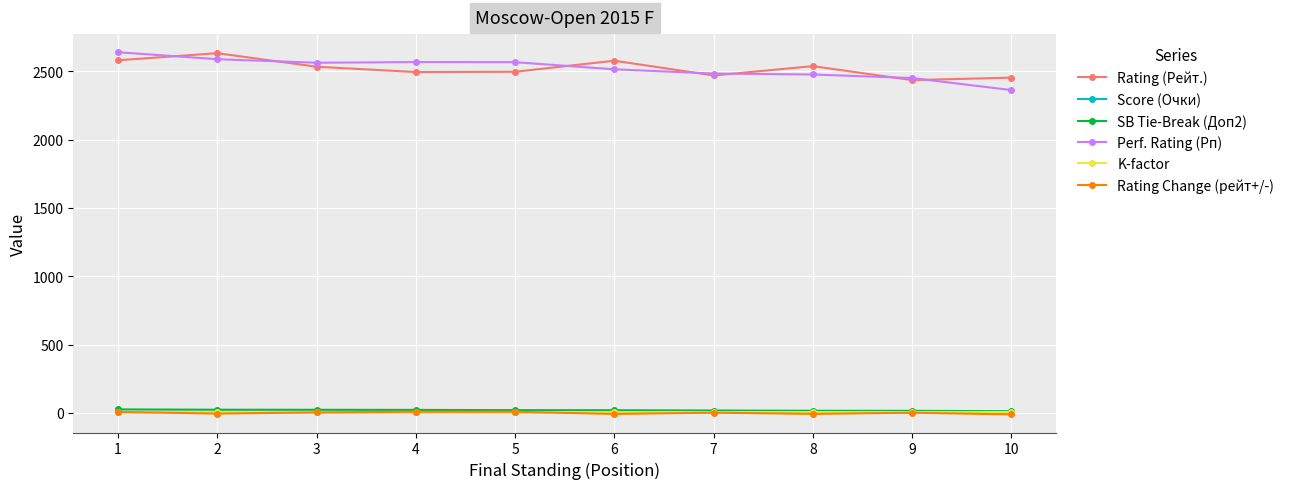

What is the total value across all series at 8?

5035.2